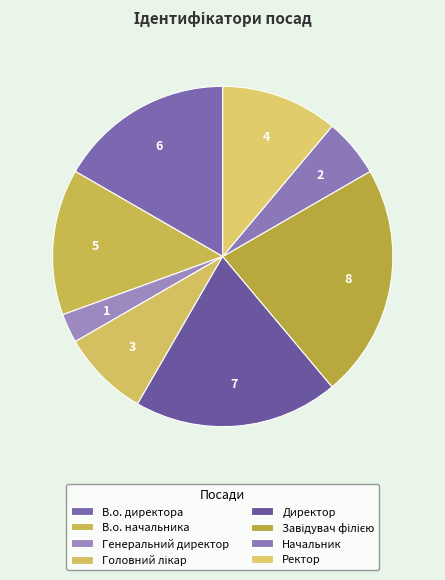

Which category has the smallest portion of the pie?

Генеральний директор